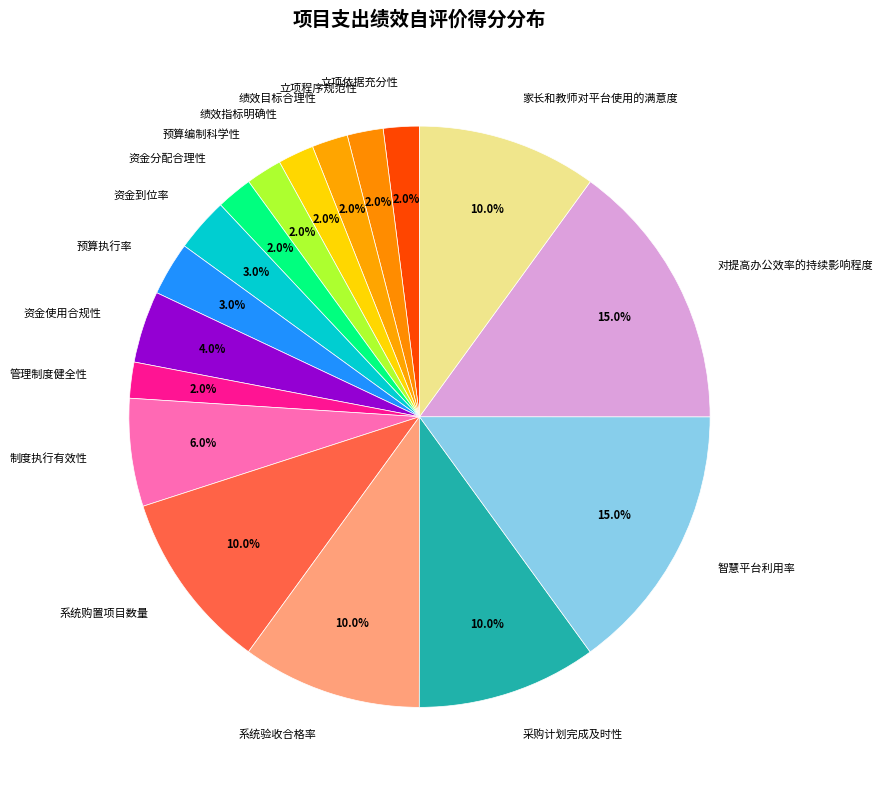

Which has a higher value, 绩效目标合理性 or 采购计划完成及时性?

采购计划完成及时性